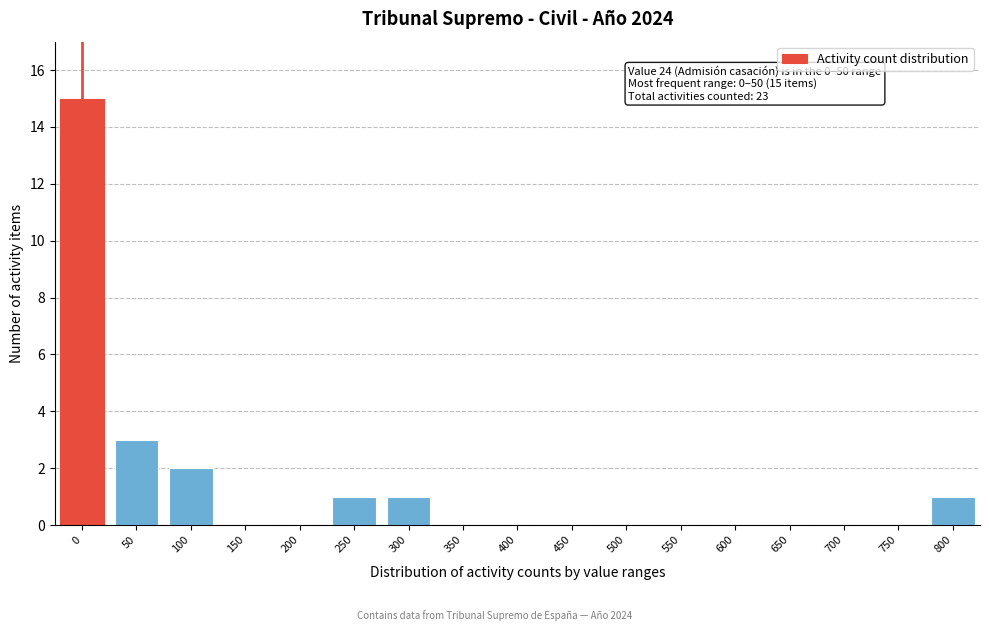

Reading left to right, extract all data points from this chart.

0=15	50=3	100=2	150=0	200=0	250=1	300=1	350=0	400=0	450=0	500=0	550=0	600=0	650=0	700=0	750=0	800=1